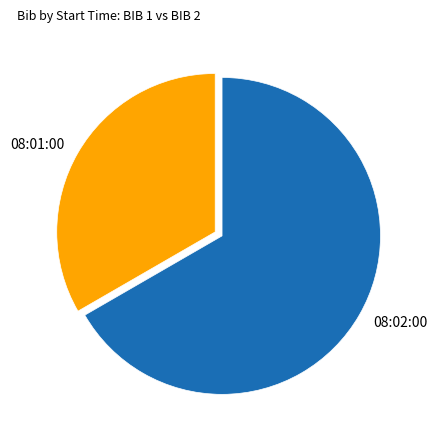

How many segments does this pie chart have?

2